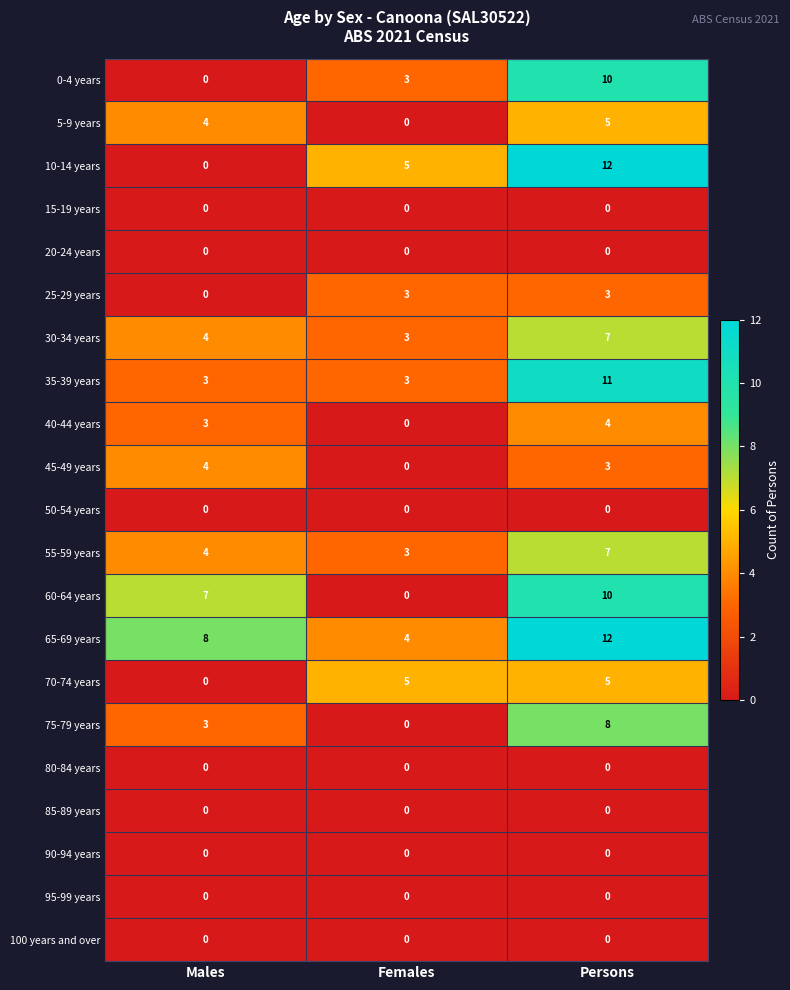

Which series changed the most between Males and Persons?

10-14 years